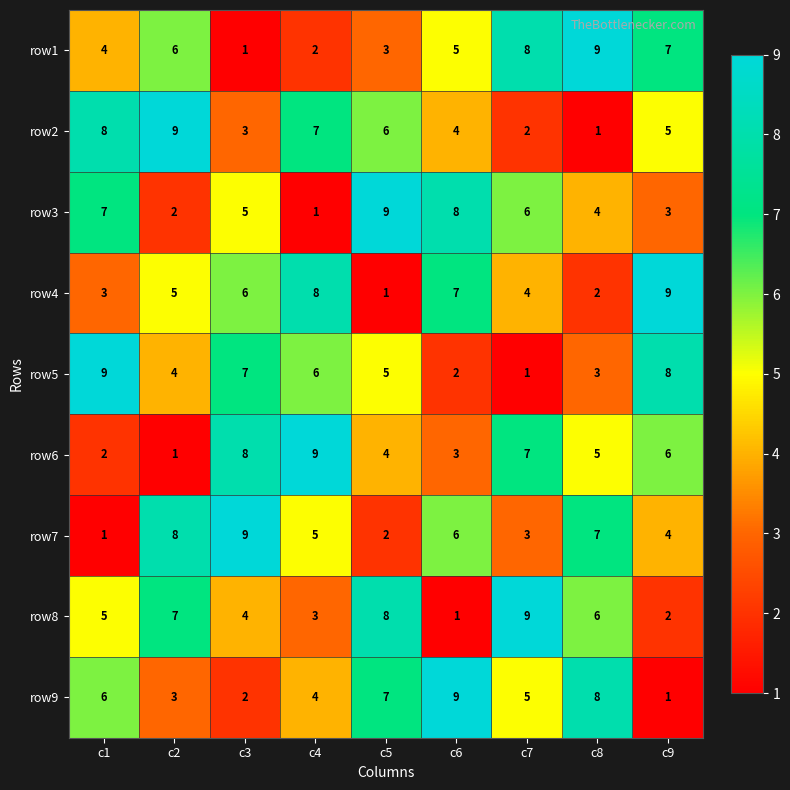

At c3, list the series in order from largest to smallest.

row7, row6, row5, row4, row3, row8, row2, row9, row1